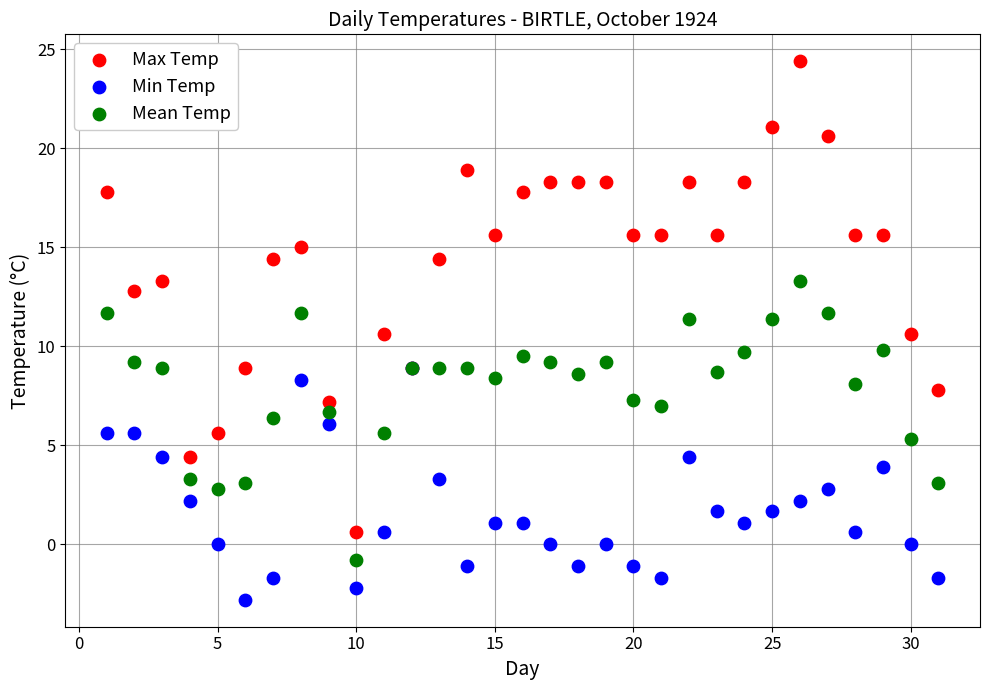

Which series reaches the minimum Y coordinate?

Min Temp